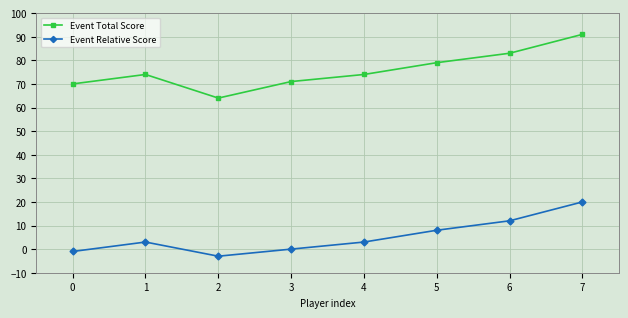

Which series has the widest spread of values?

Event Total Score